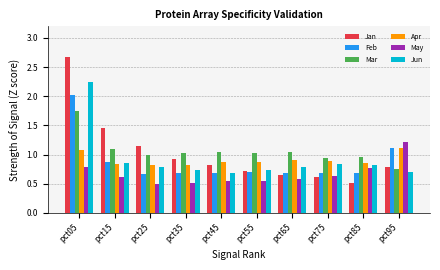

Which series has the widest spread of values?

Jan